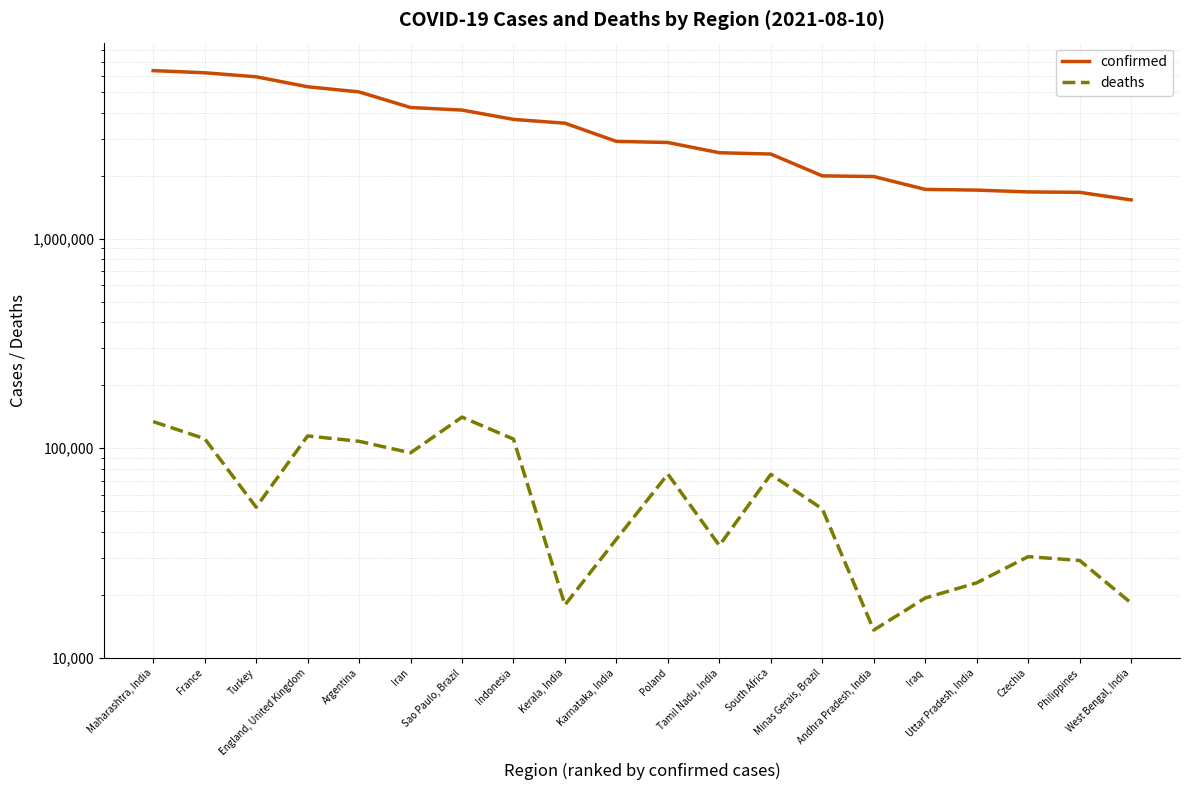

Where does the deaths series first go above 52313?

Maharashtra, India